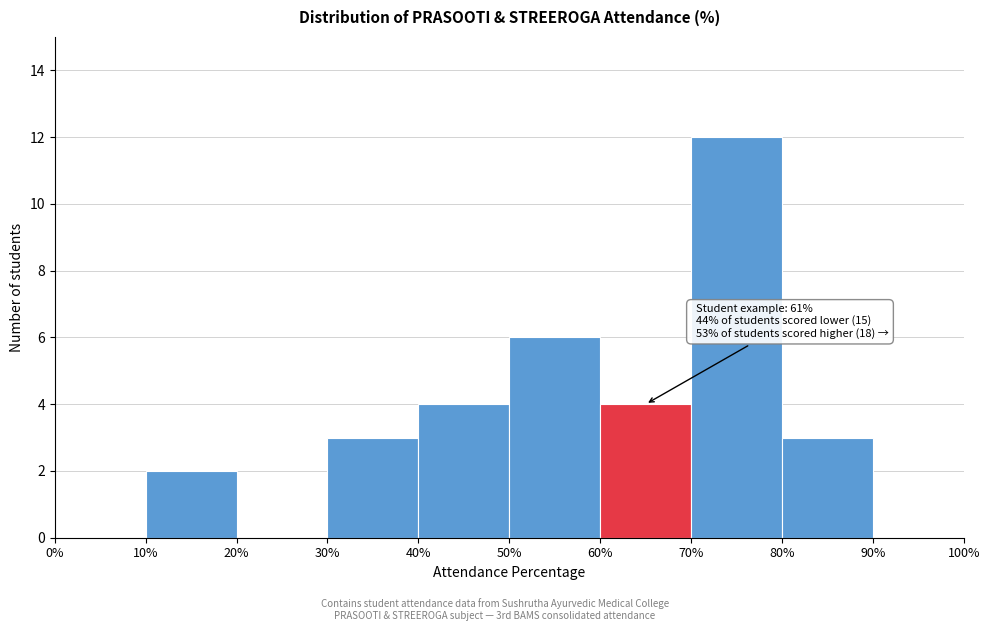

Which range on the x-axis has the tallest bar?

70% to 80%